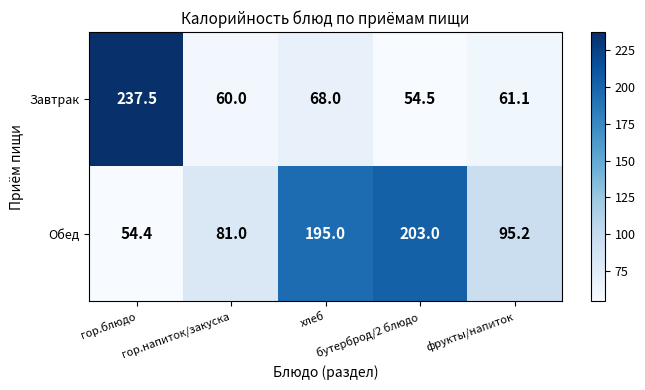

What is the maximum value shown in the chart?

237.5